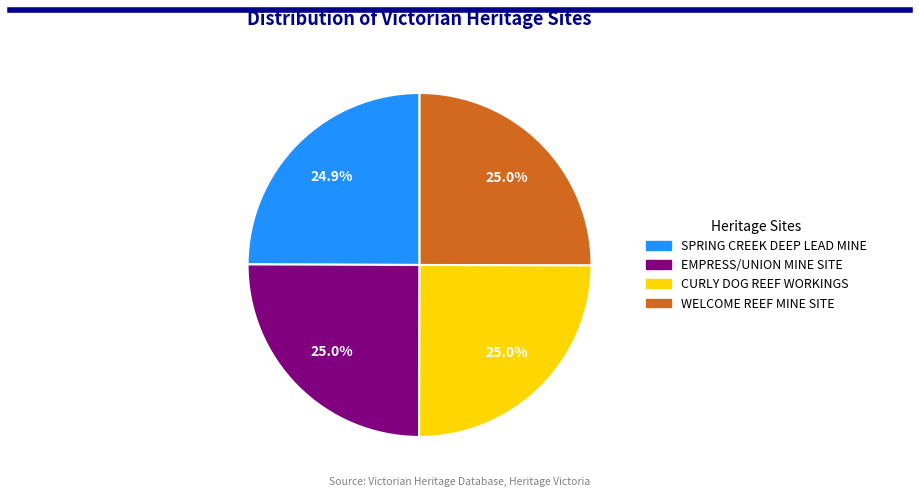

Does CURLY DOG REEF WORKINGS account for over 50% of the chart?

No